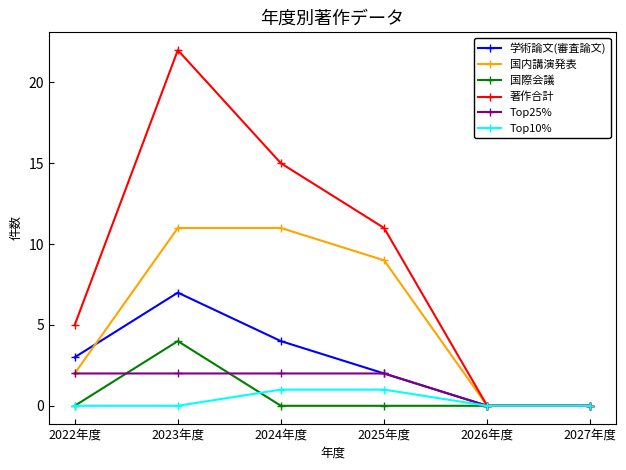

At 2024年度, list the series in order from largest to smallest.

著作合計, 国内講演発表, 学術論文(審査論文), Top25%, Top10%, 国際会議